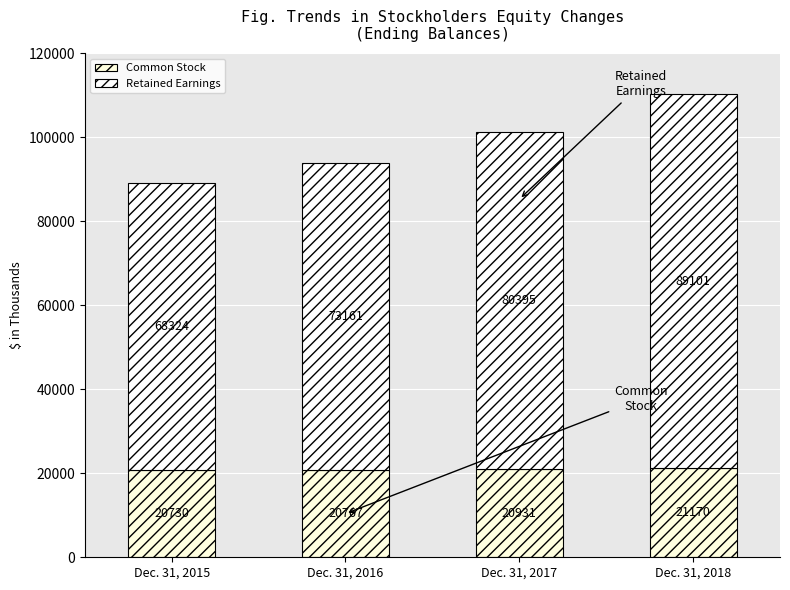

At which label does Common Stock reach its minimum?

Dec. 31, 2015